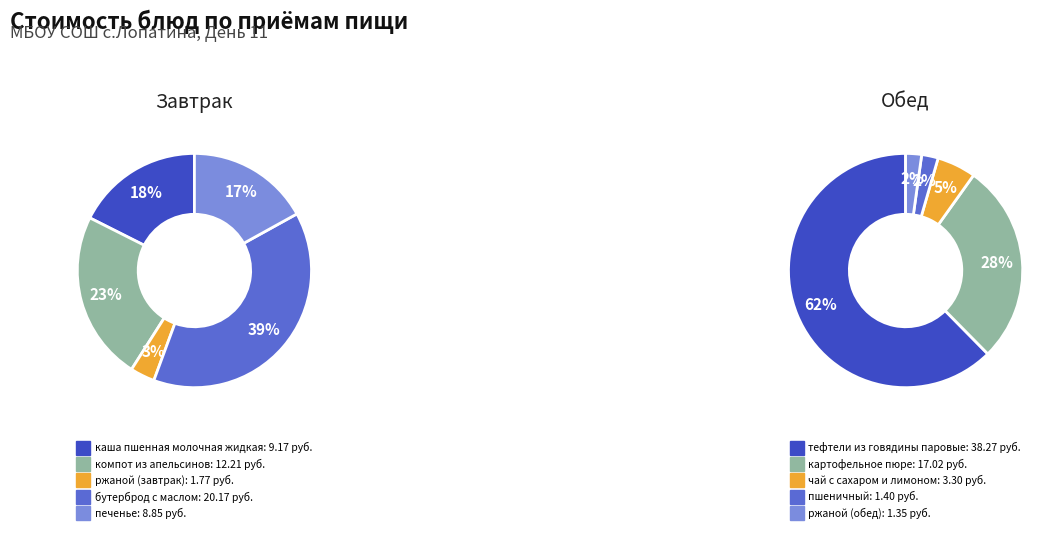

How many segments does this pie chart have?

10